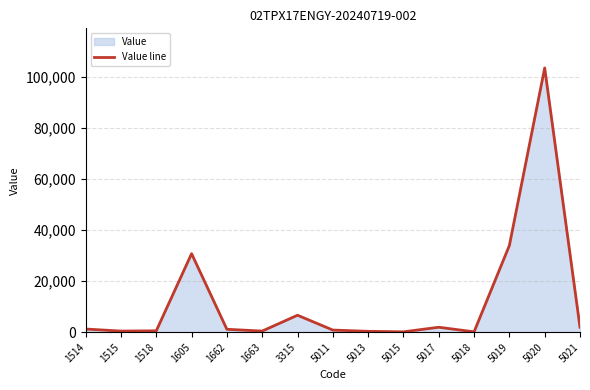

Rank the categories by value from highest to lowest.

5020, 5019, 1605, 3315, 5017, 5021, 1514, 1662, 5011, 1518, 1515, 1663, 5013, 5015, 5018